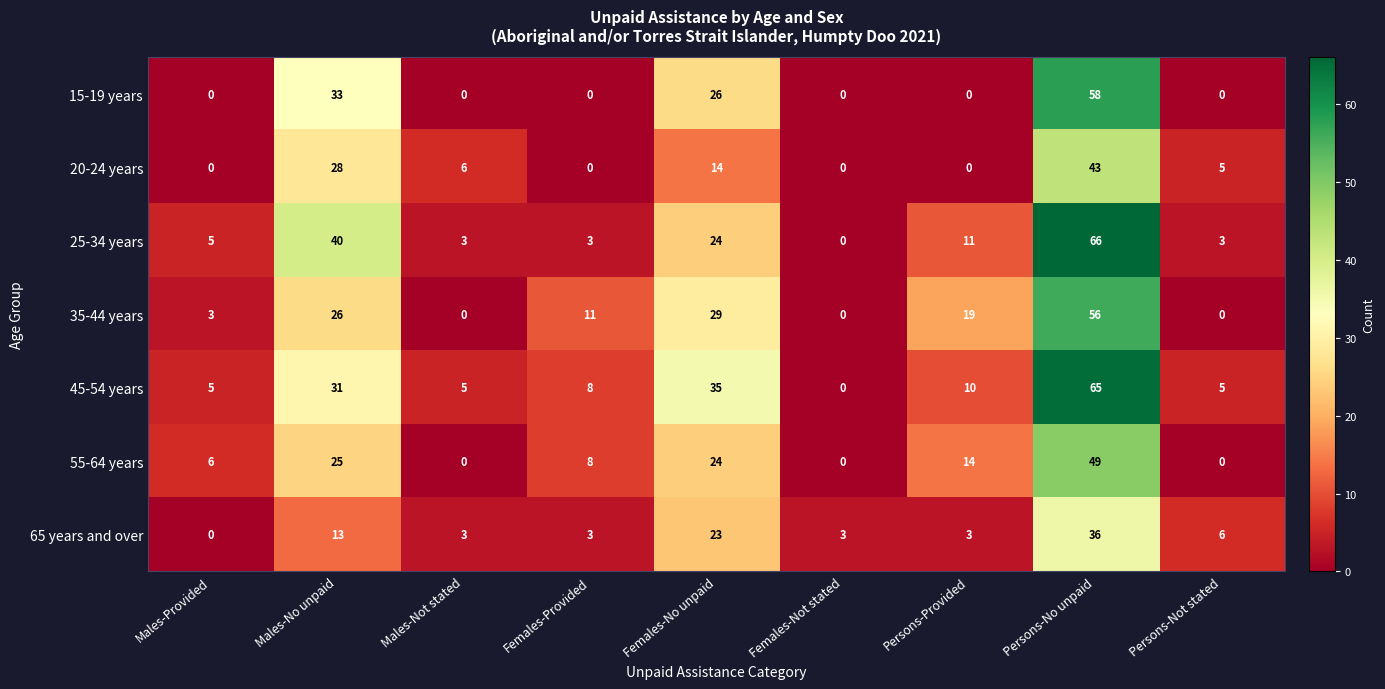

What is the difference between the maximum and minimum values in the 25-34 years series?

66